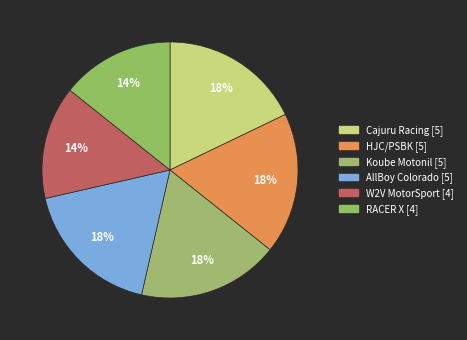

Rank the categories by value from lowest to highest.

W2V MotorSport (BOD), RACER X (VAL), Cajuru Racing (CAR), HJC/PSBK (MIN), Koube Motonil (GAO), AllBoy Colorado (COL)